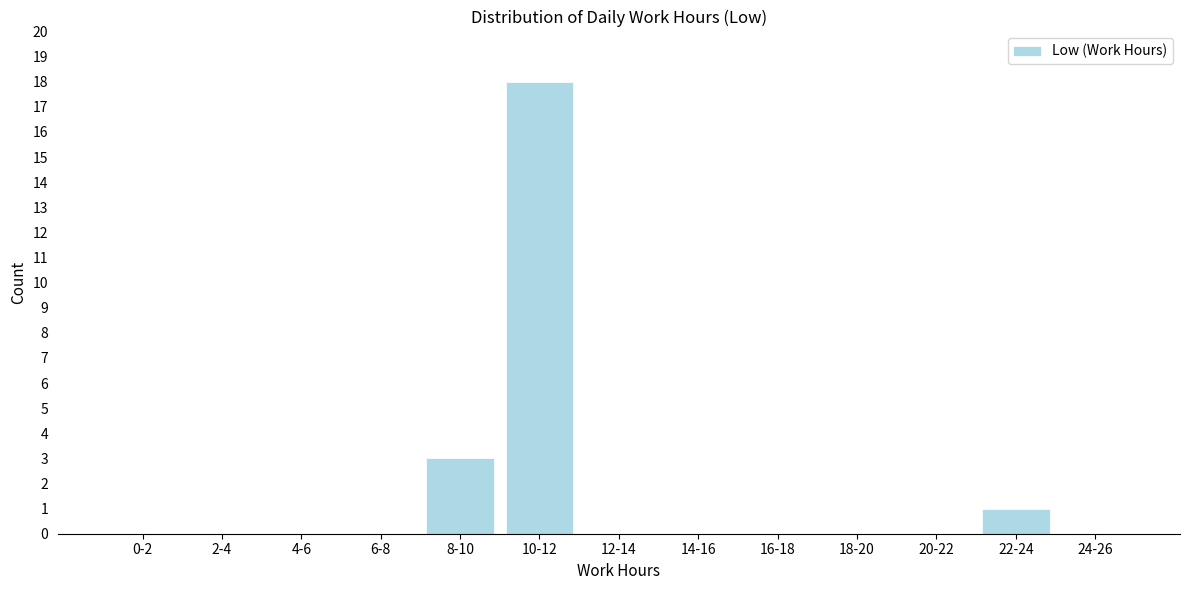

Reading left to right, transcribe all the data shown in this chart.

0-2=0	2-4=0	4-6=0	6-8=0	8-10=3	10-12=18	12-14=0	14-16=0	16-18=0	18-20=0	20-22=0	22-24=1	24-26=0